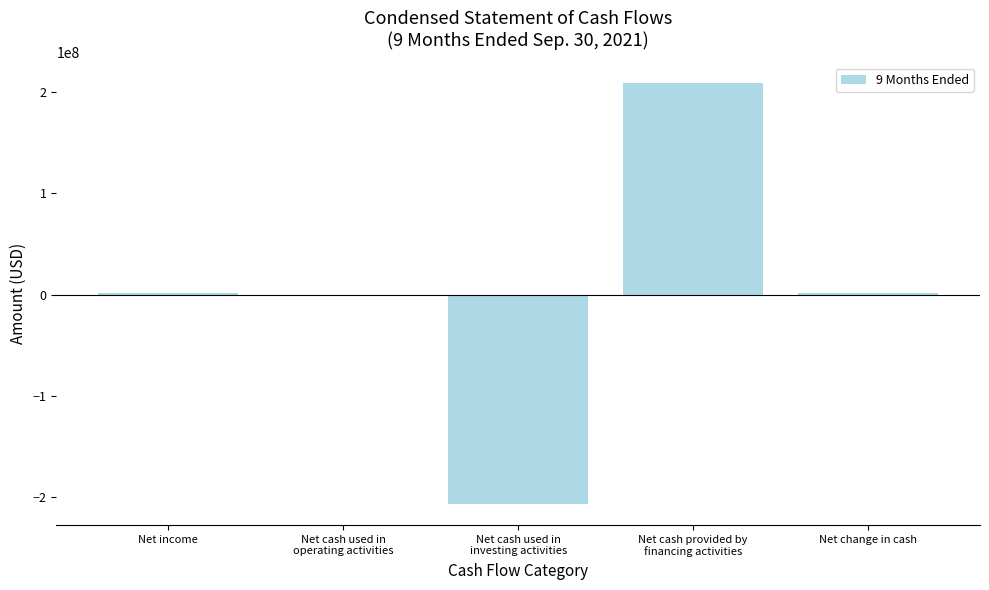

Read the value at Net cash provided by
financing activities, to the nearest 50.

208832100